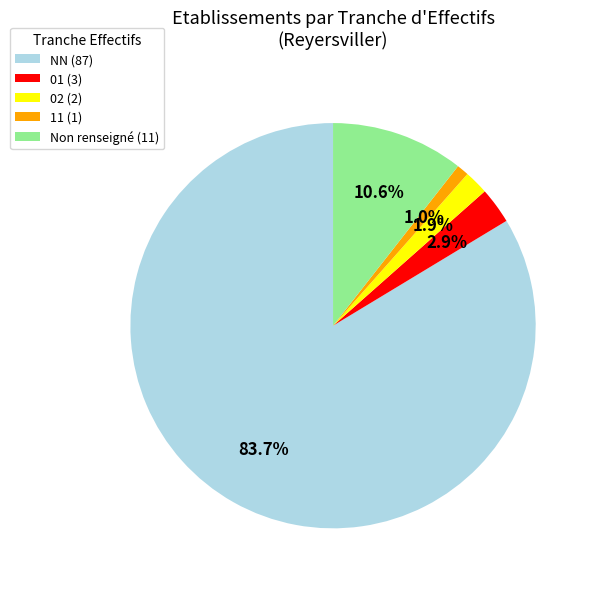

What is the total percentage of 02 (2) and 01 (3)?

4.8%